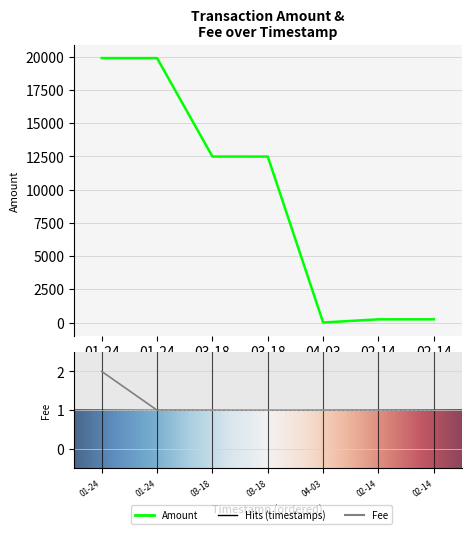

How many lines are shown in the chart?

2